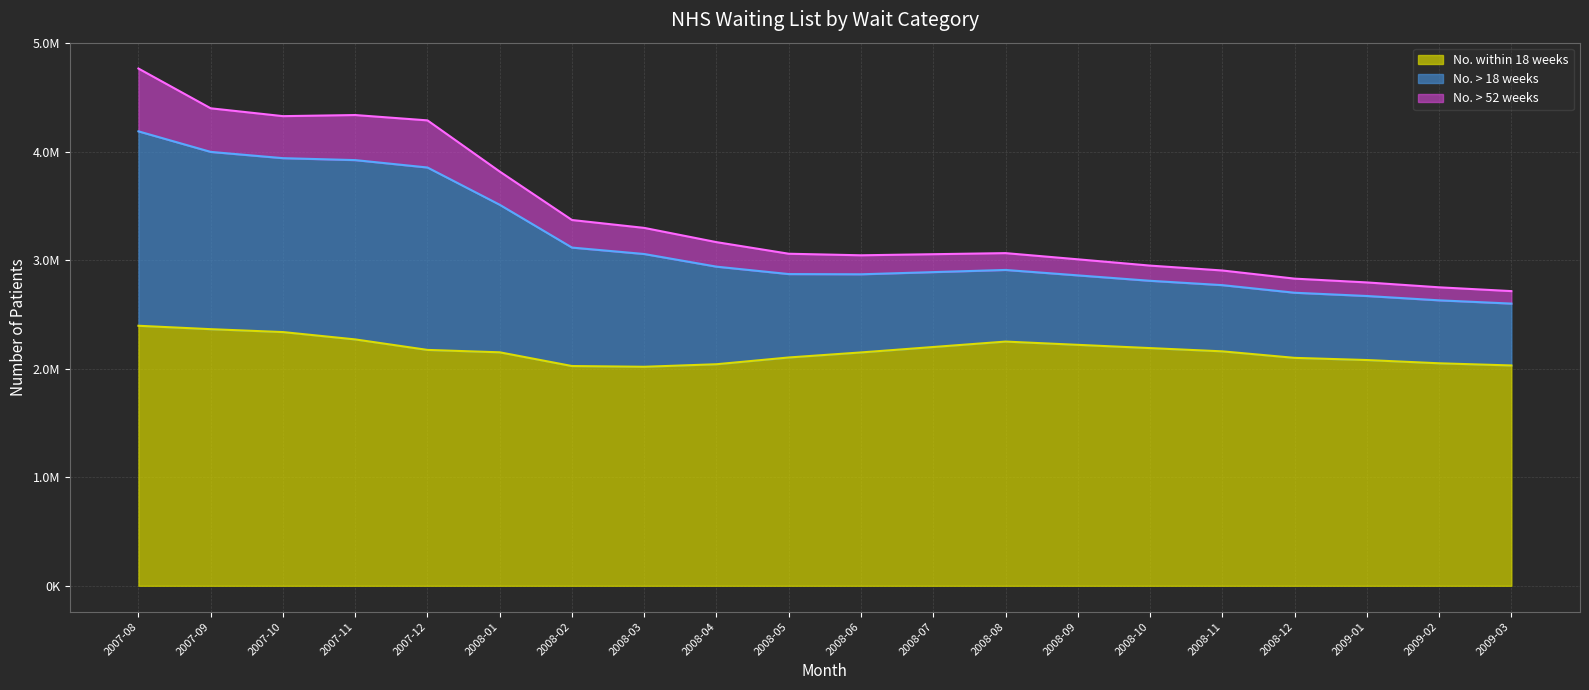

True or false: No. within 18 weeks and No. > 18 weeks cross at least once.

False